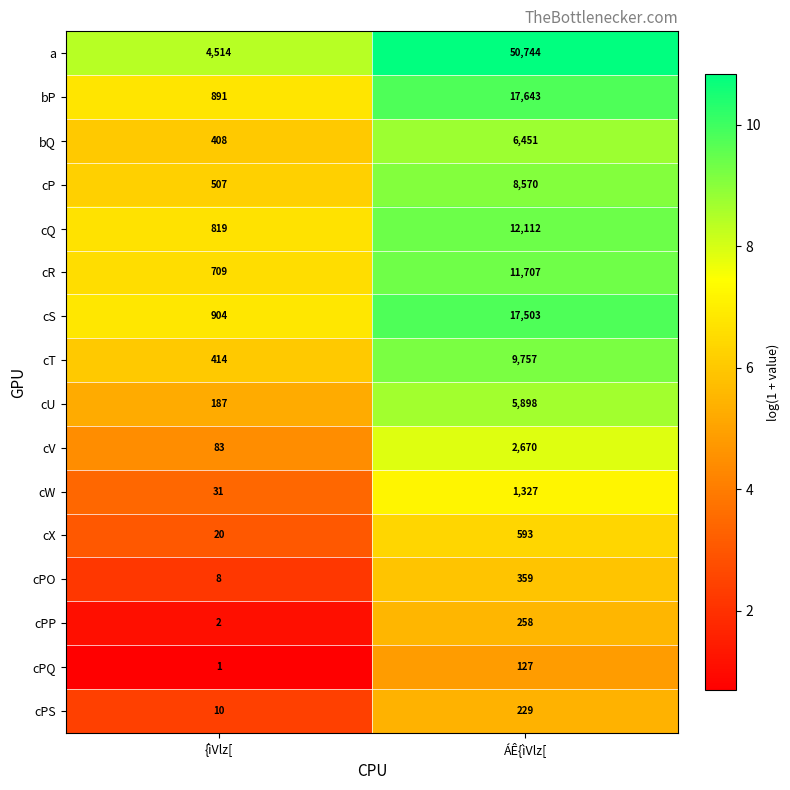

True or false: cPQ has a value of 1 at {ìVlz[.

True